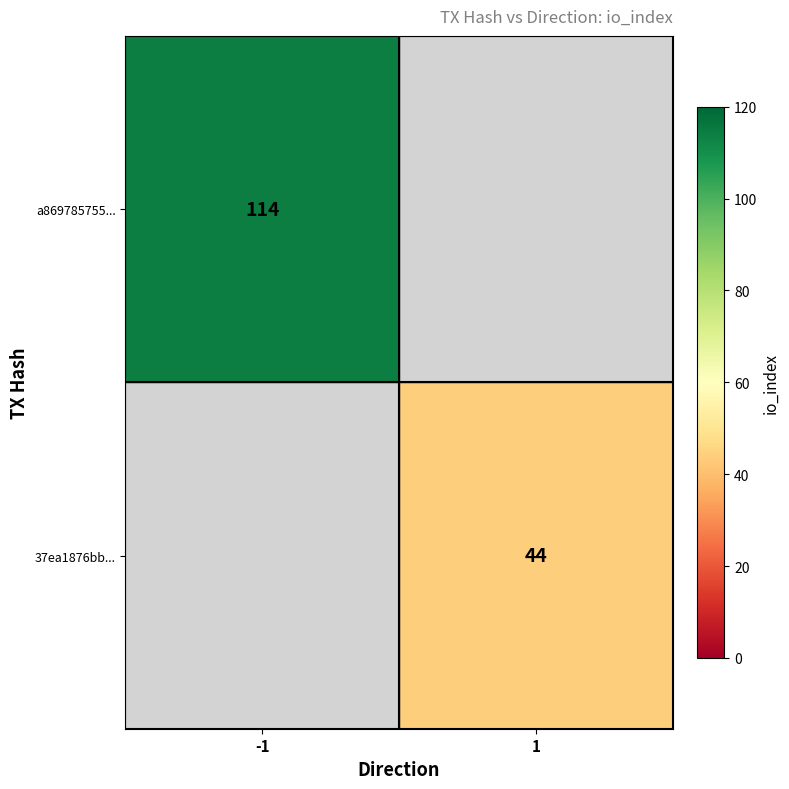

True or false: 37ea1876bb... has a value of 79 at 1.

False